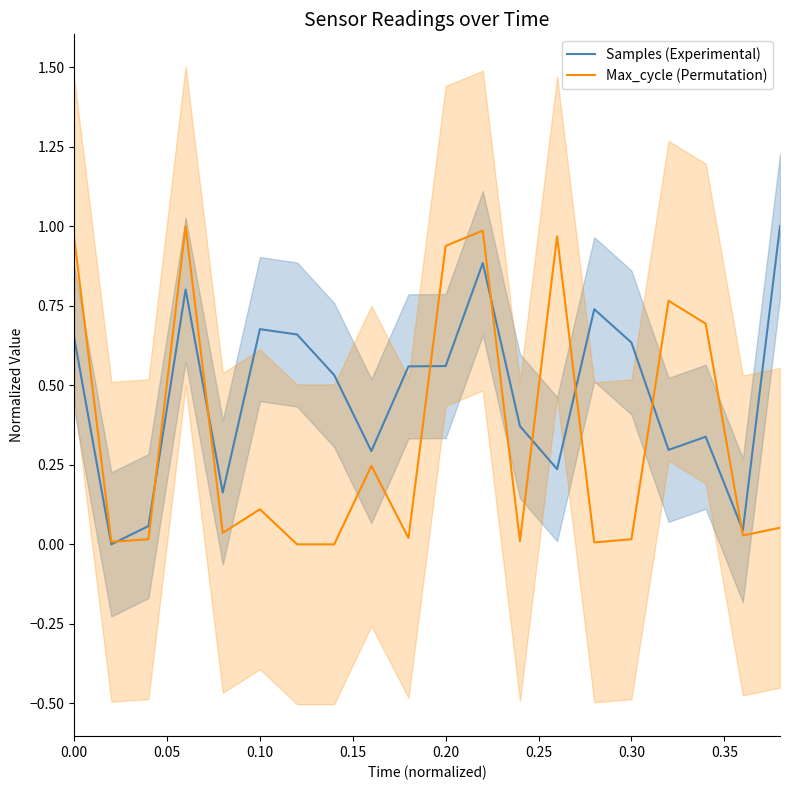

True or false: Max_cycle (Permutation) and Samples (Experimental) intersect in this chart.

True